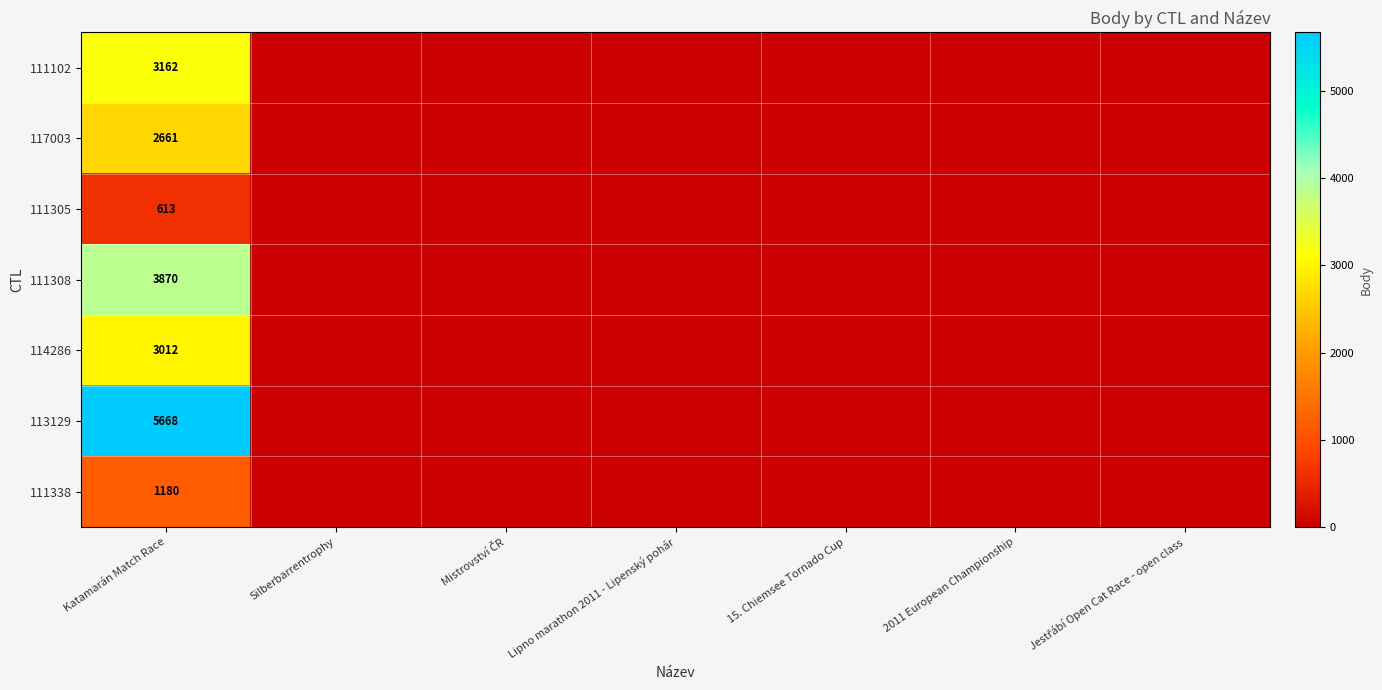

The value of 111308 at Katamarán Match Race is 830. True or false?

False